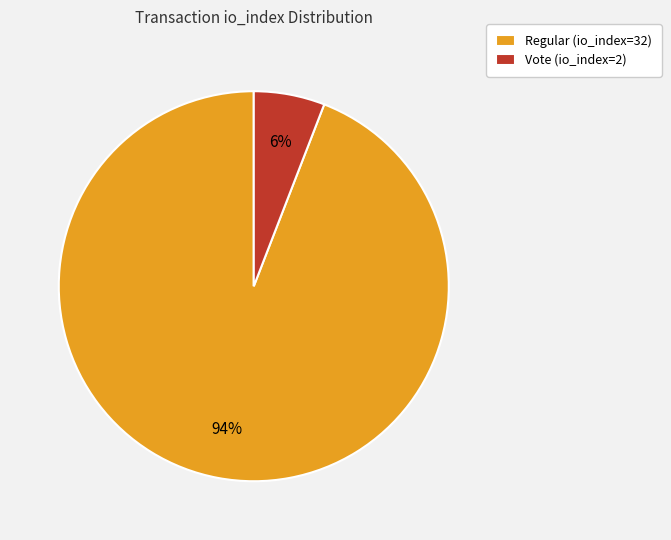

Between Vote (io_index=2) and Regular (io_index=32), which is larger?

Regular (io_index=32)